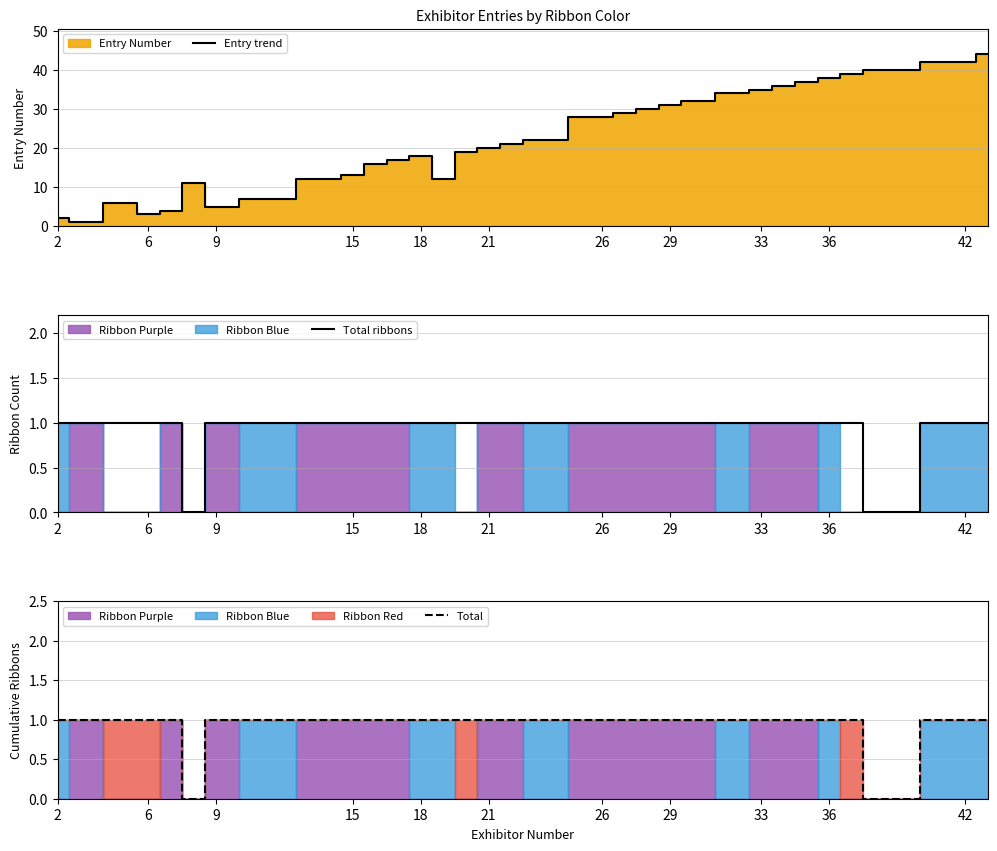

How many series are shown in this chart?

3